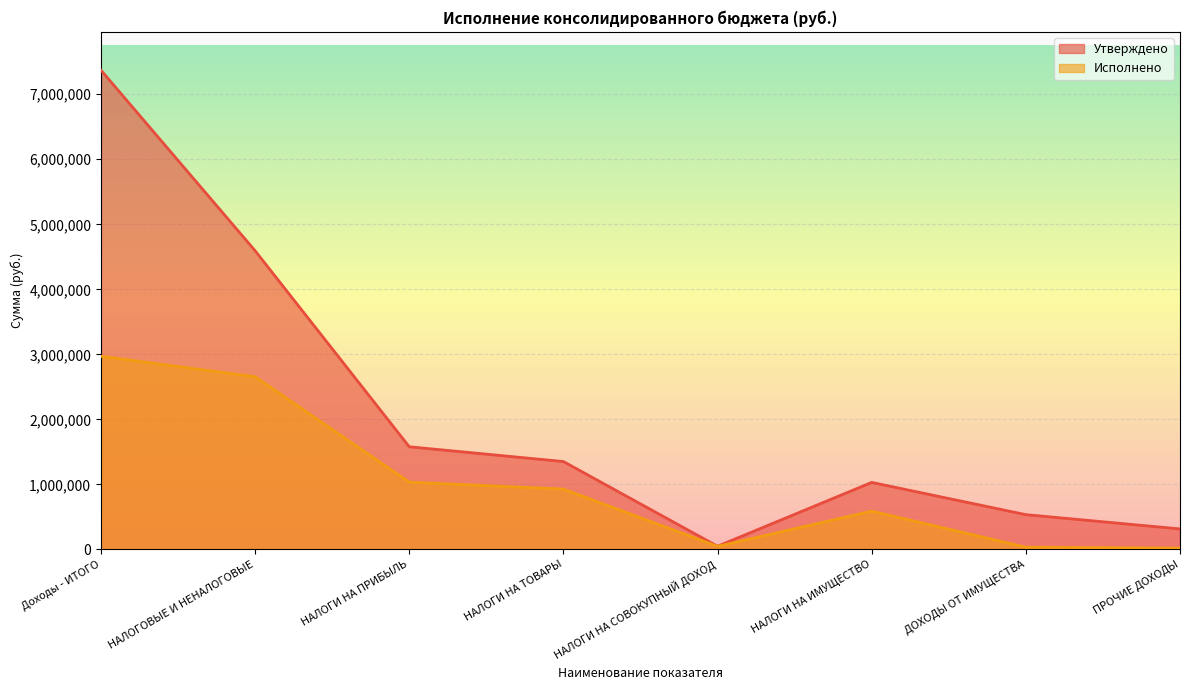

How many data points does each series have?

8